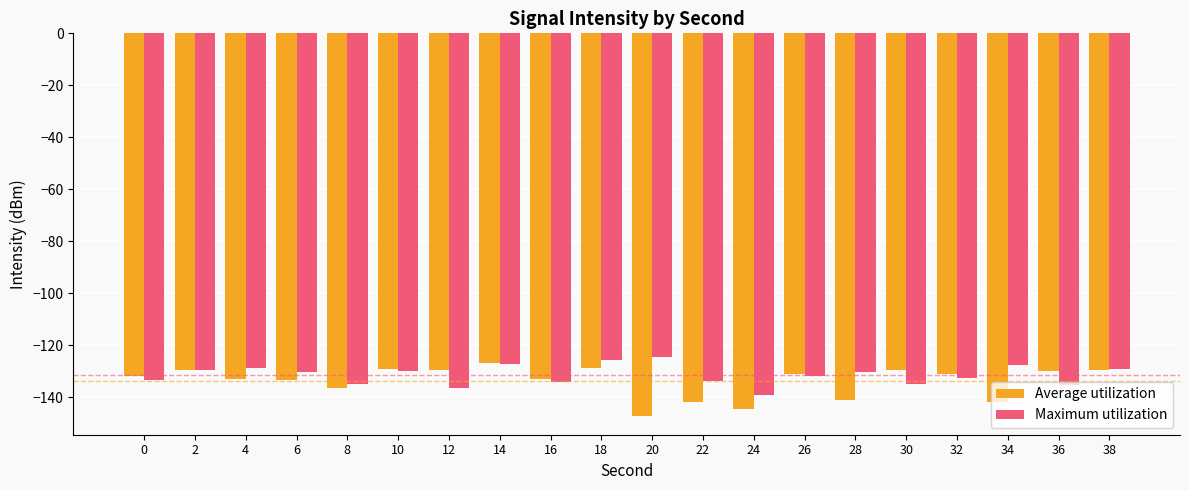

What is the sum of the Average utilization values at 38 and 22?

-271.2